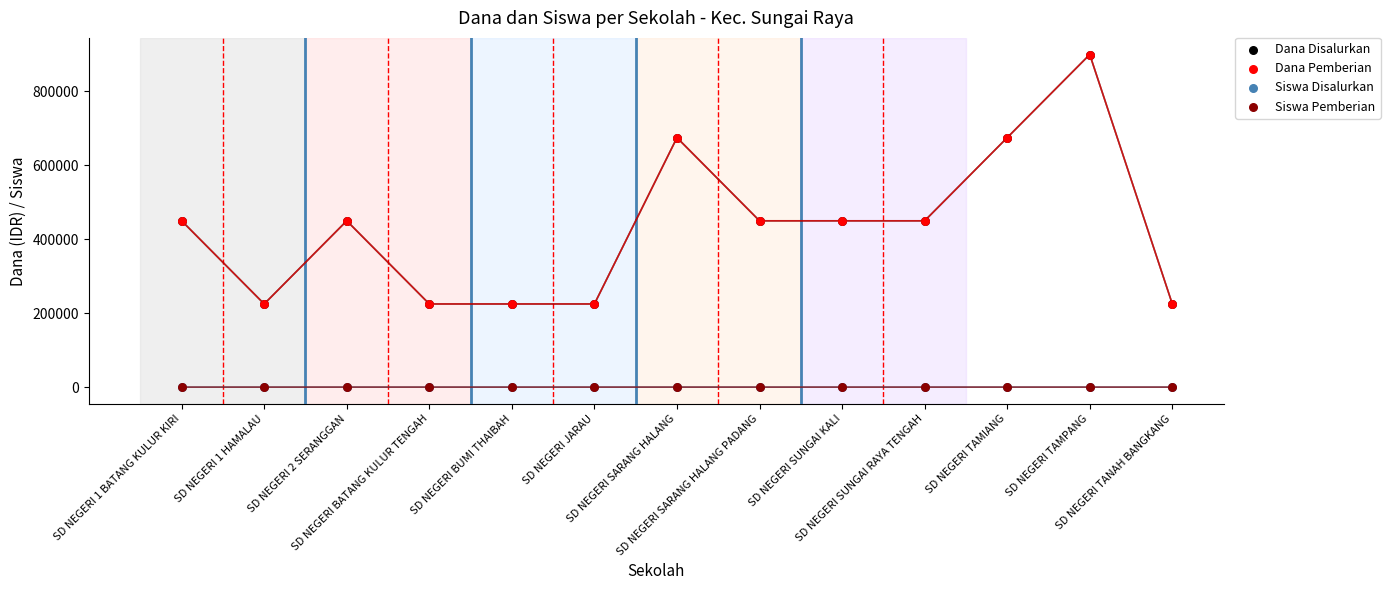

Which series reaches the minimum Y coordinate?

Siswa Disalurkan